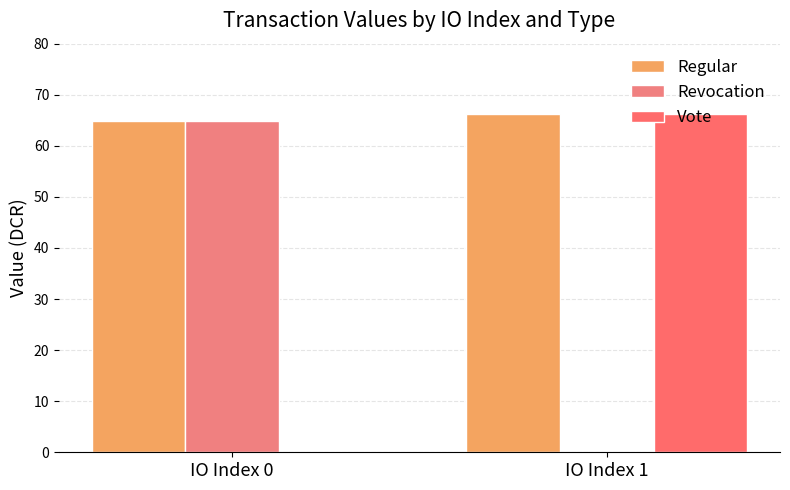

Reading left to right, transcribe all the data shown in this chart.

Regular: IO Index 0=64.8	IO Index 1=66.2
Revocation: IO Index 0=64.8	IO Index 1=0.0
Vote: IO Index 0=0.0	IO Index 1=66.2